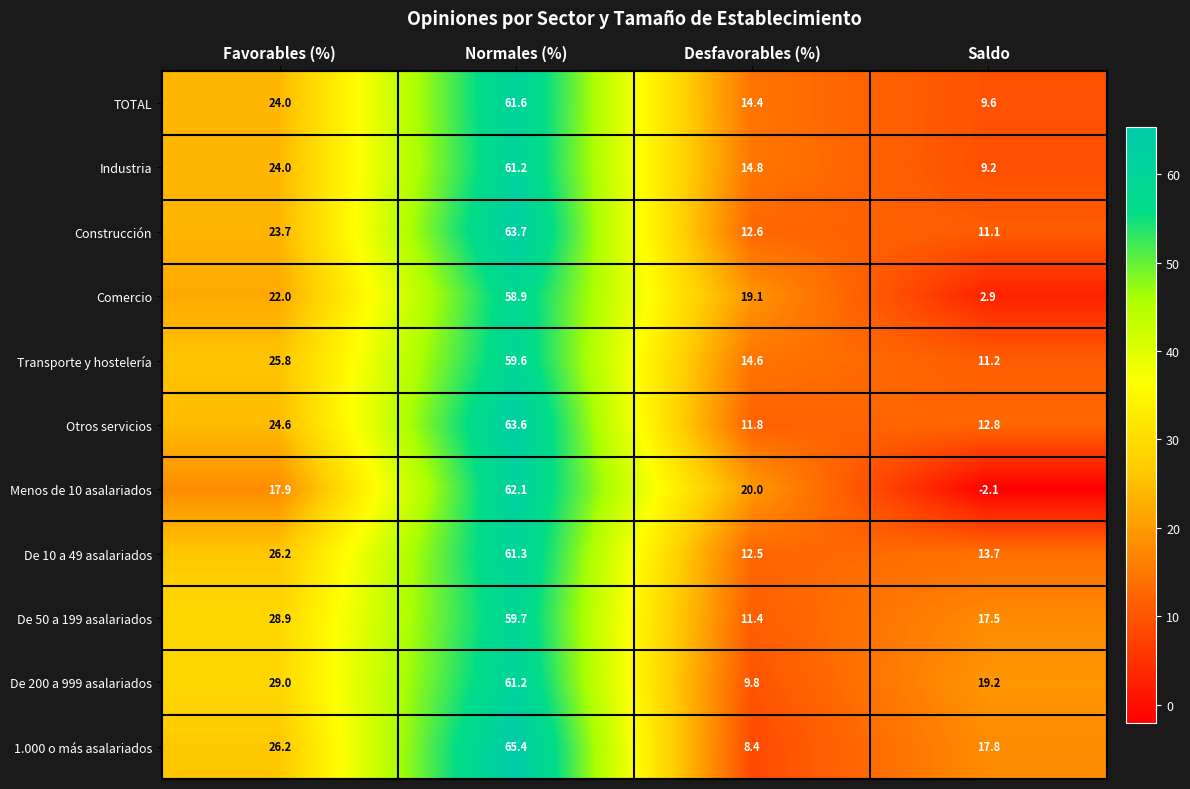

Rank the series at Saldo from lowest to highest value.

Menos de 10 asalariados, Comercio, Industria, TOTAL, Construcción, Transporte y hostelería, Otros servicios, De 10 a 49 asalariados, De 50 a 199 asalariados, 1.000 o más asalariados, De 200 a 999 asalariados